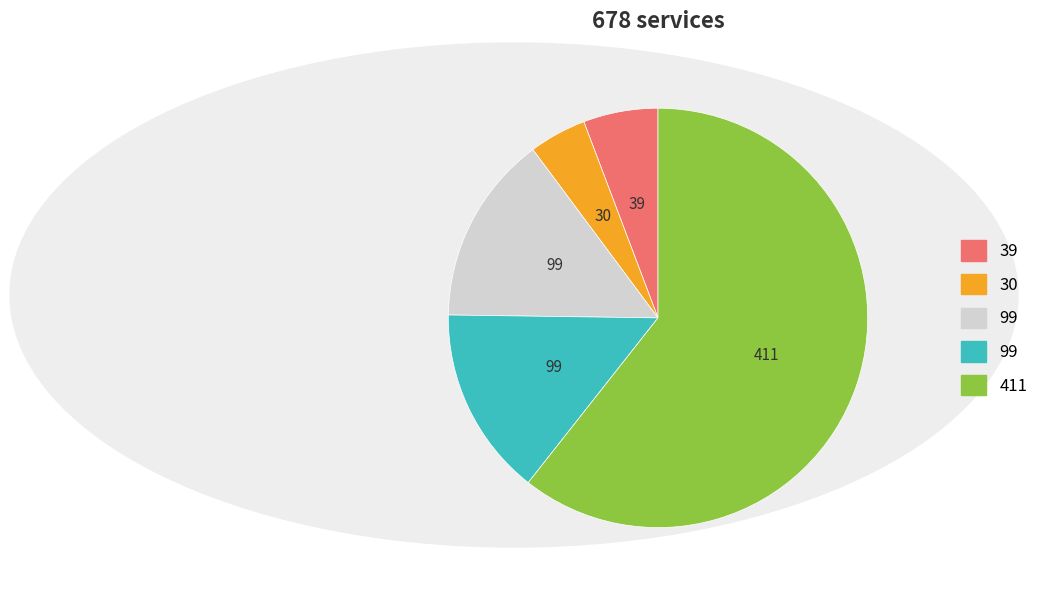

Does any single category account for the majority?

Yes